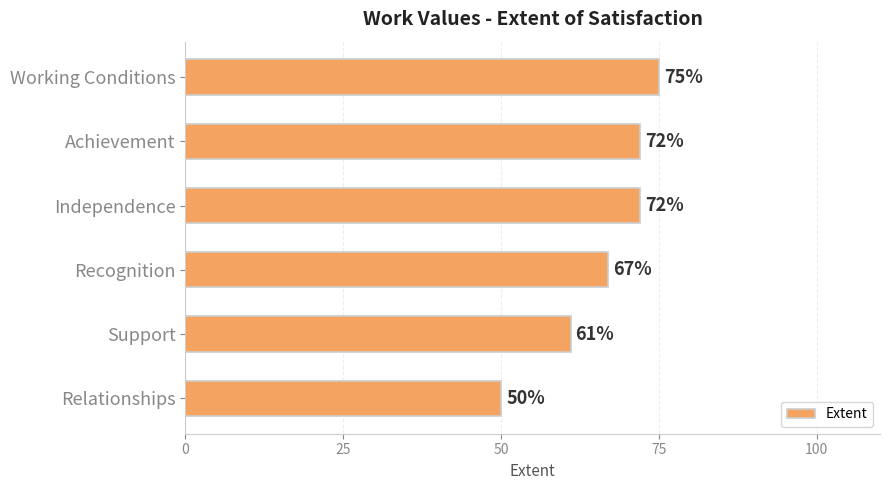

Reading top to bottom, transcribe all the data shown in this chart.

75	72	72	67	61	50